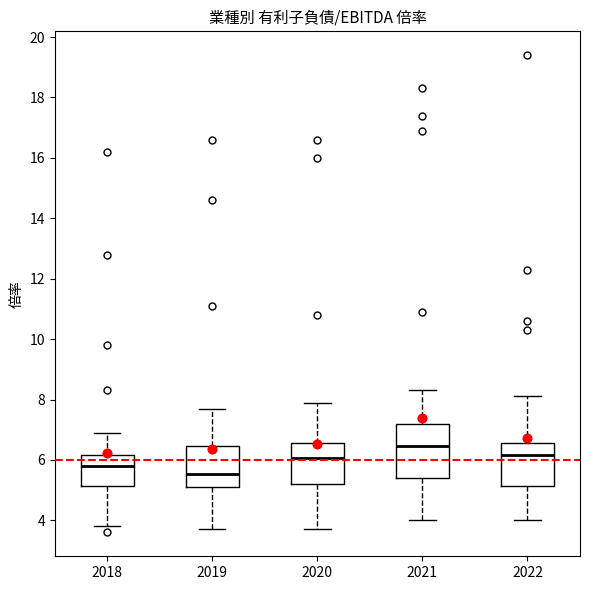

Which box is the tallest, from its lower edge to its upper edge?

2021